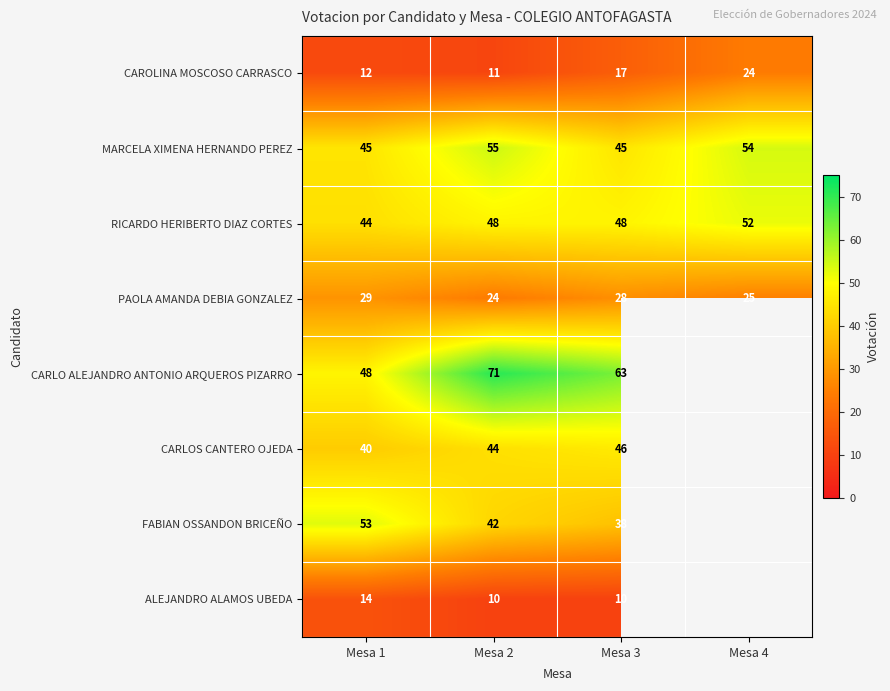

At which category is the sum across all series the highest?

Mesa 2